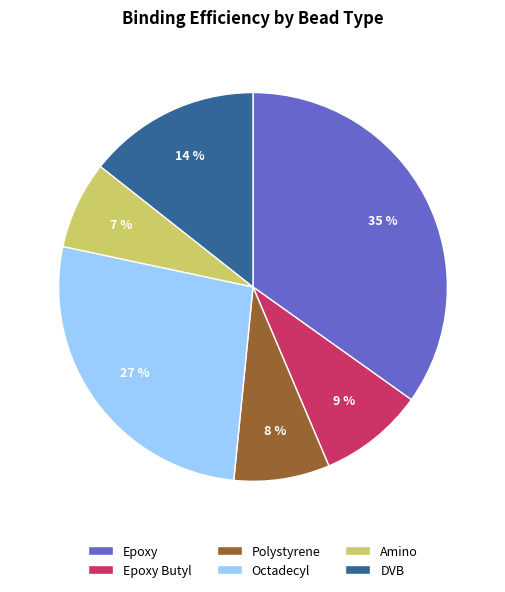

To the nearest percent, what portion does Polystyrene represent?

8%